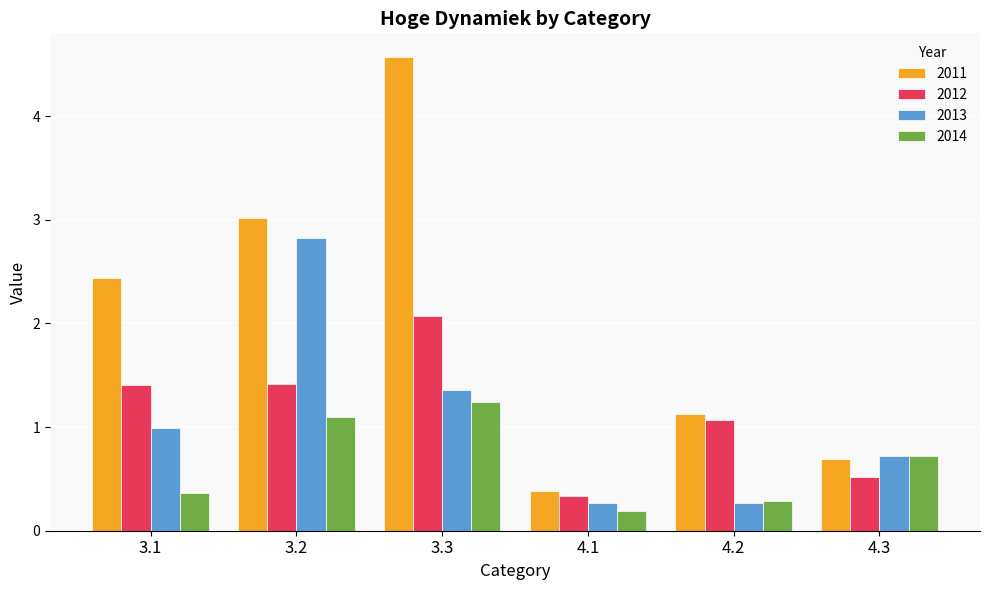

What is the label of the 6th bar from the right?

3.1